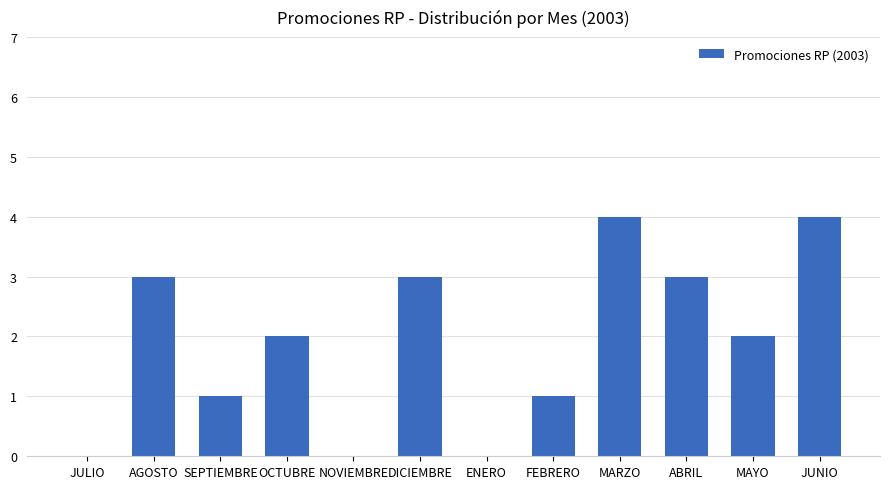

What is the difference between the values at JULIO and SEPTIEMBRE?

1